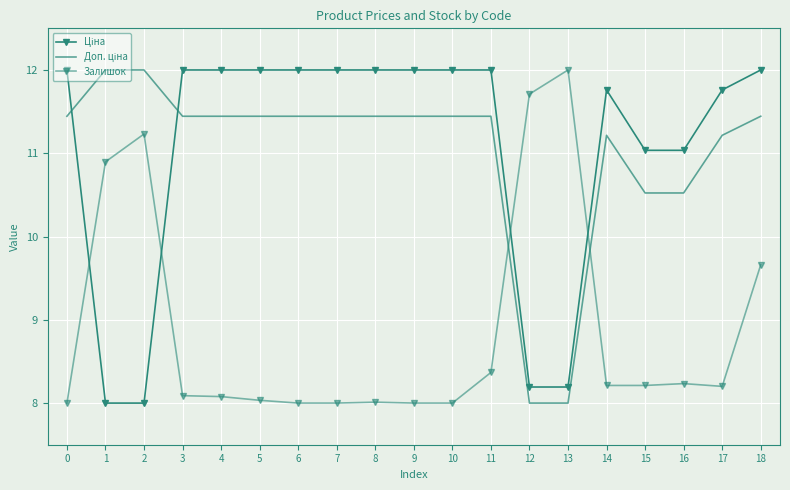

At which category is the sum across all series the highest?

18